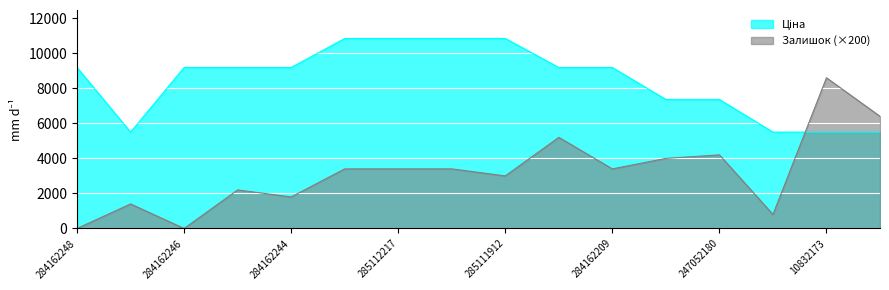

What is the label of the 14th point from the left?

10832174